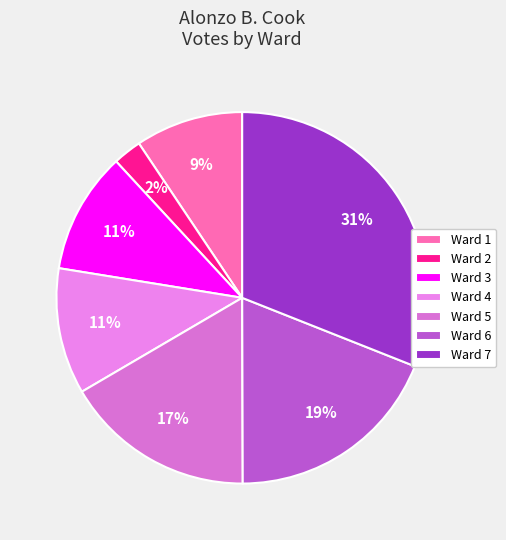

Which has a higher value, Ward 5 or Ward 1?

Ward 5